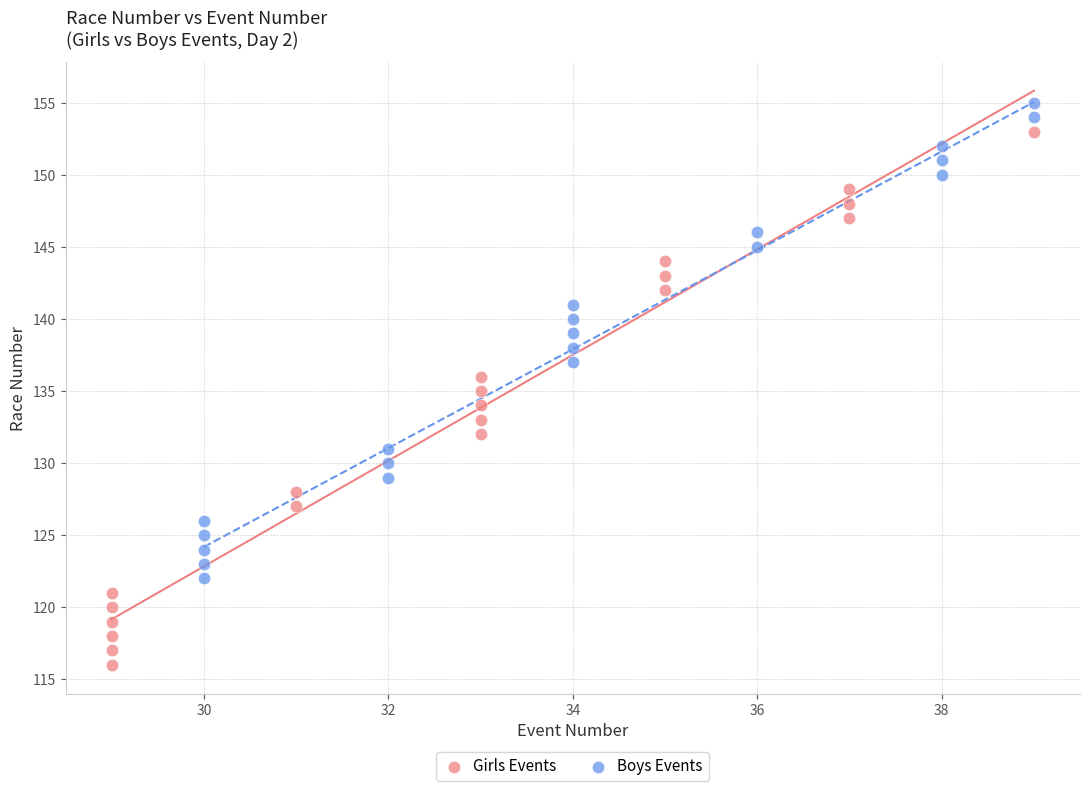

Which series reaches the maximum Y coordinate?

Boys Events